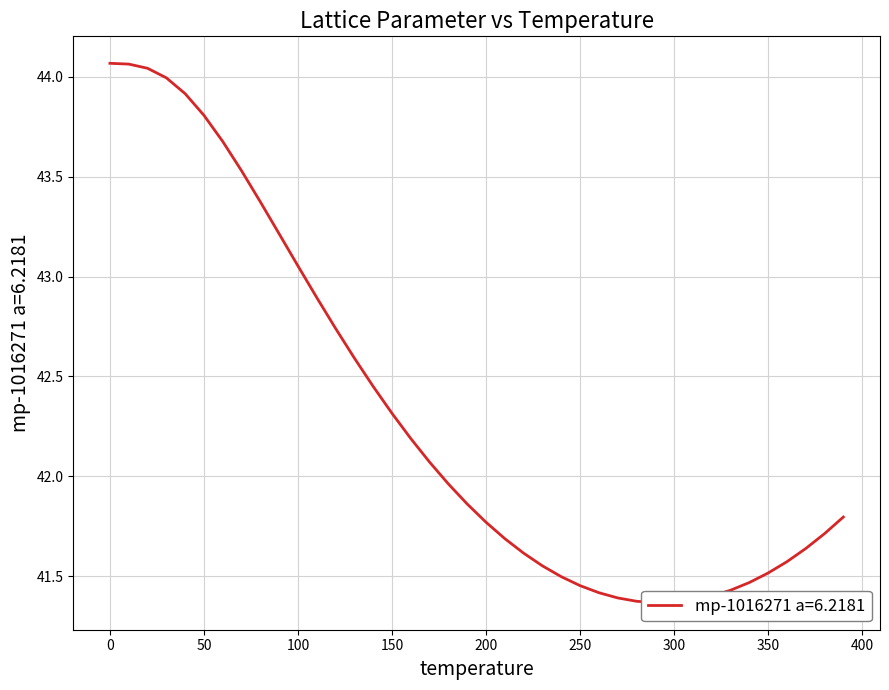

What is the greatest value displayed?

44.1